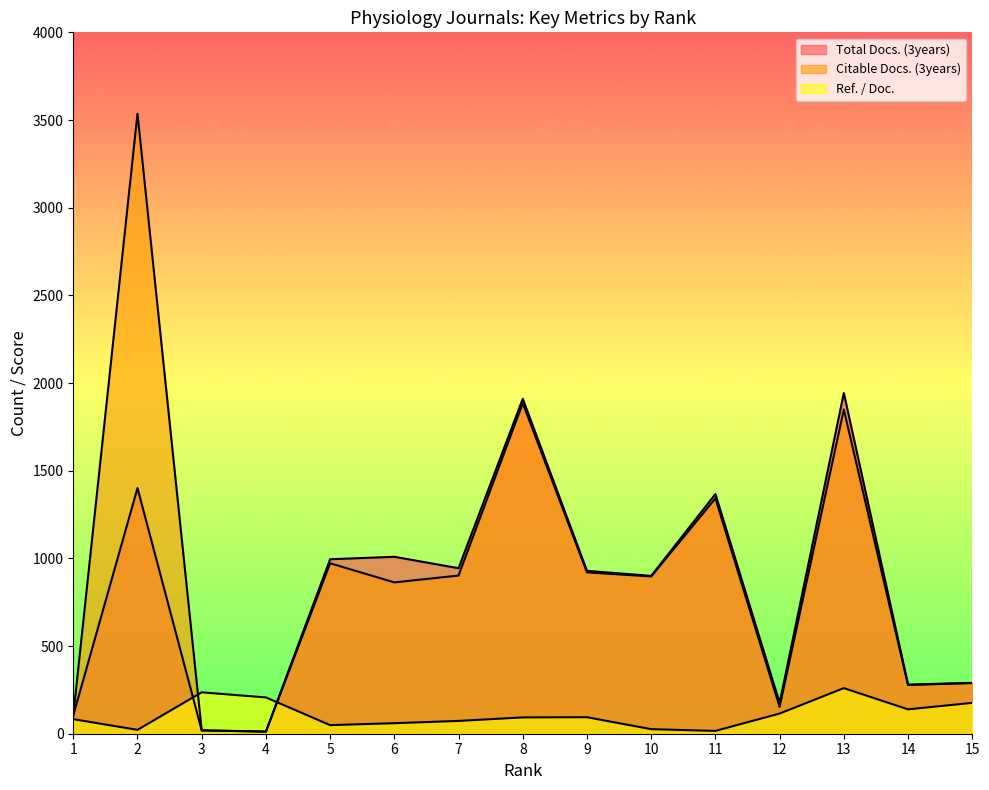

What is the difference between the second highest and second lowest values in the Citable Docs. (3years) series?

1866